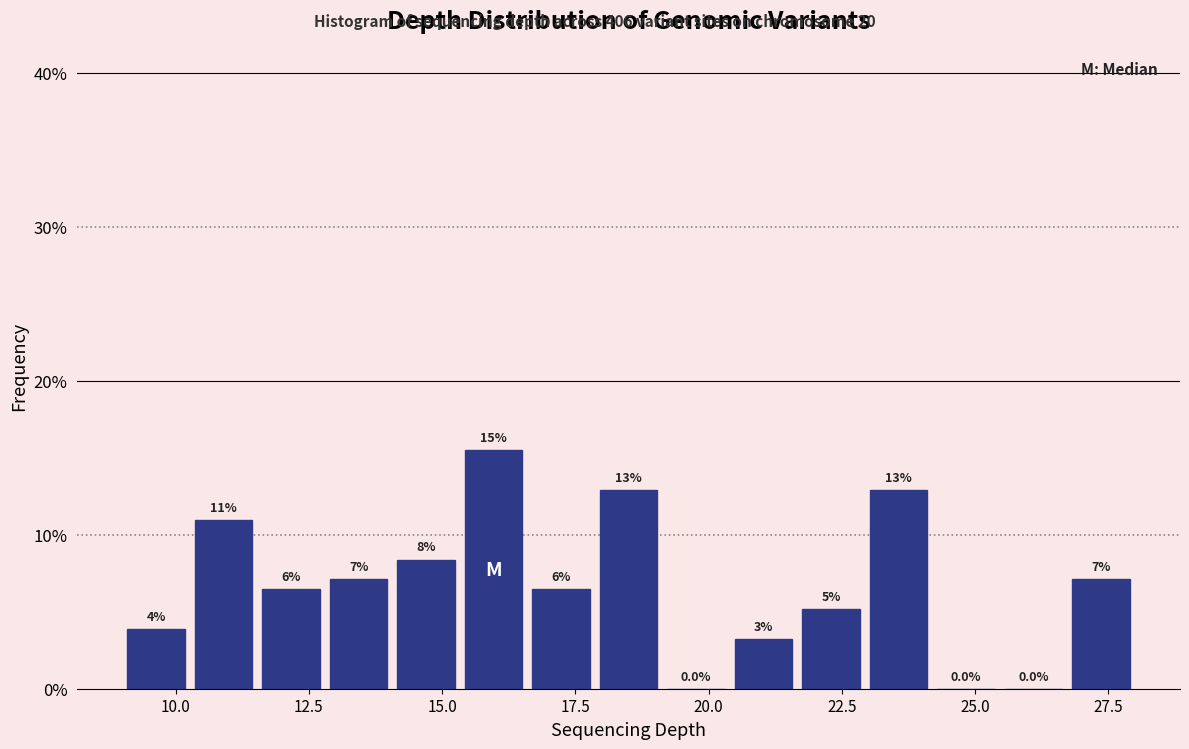

Around what value on the x-axis is the tallest bar? Give the approximate position of its centre, as read against the axis.

16.0